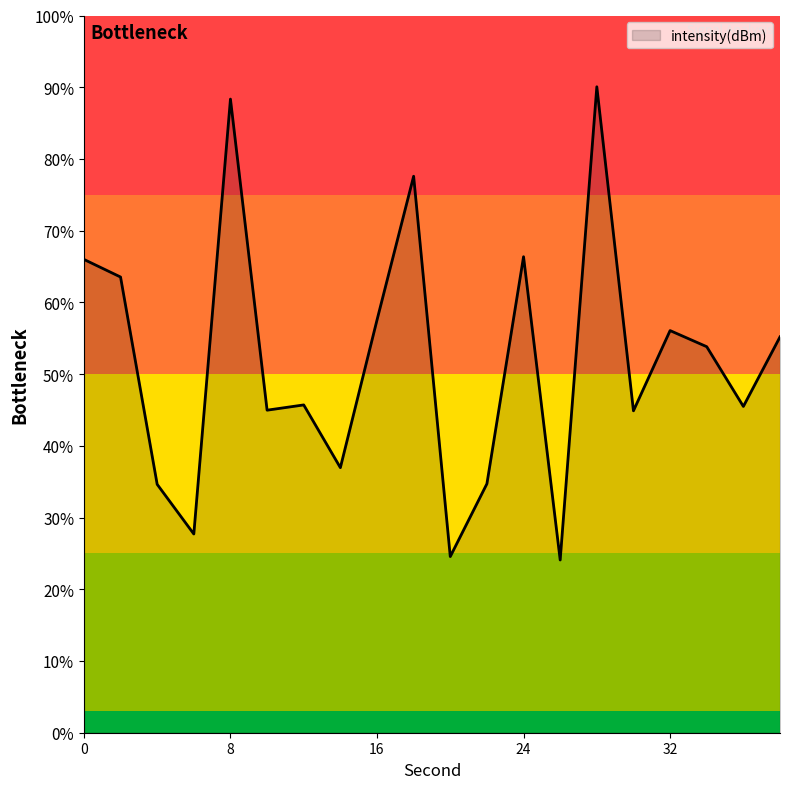

How many values are below 53?

10